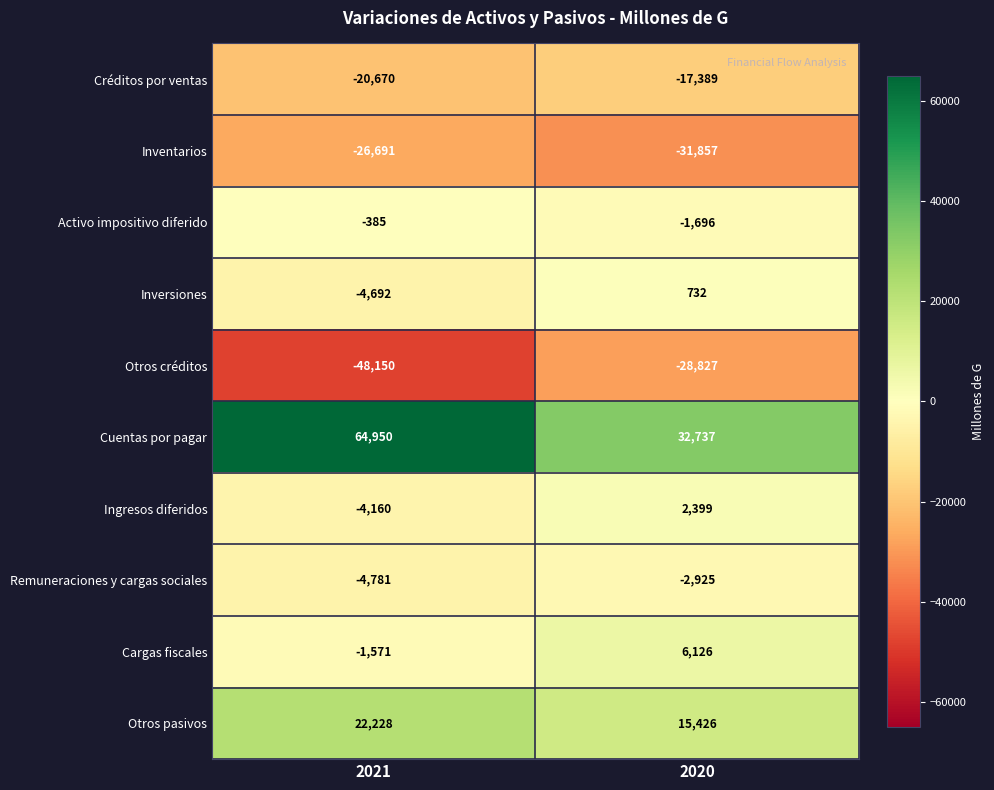

Which series has the largest total across all categories?

Cuentas por pagar